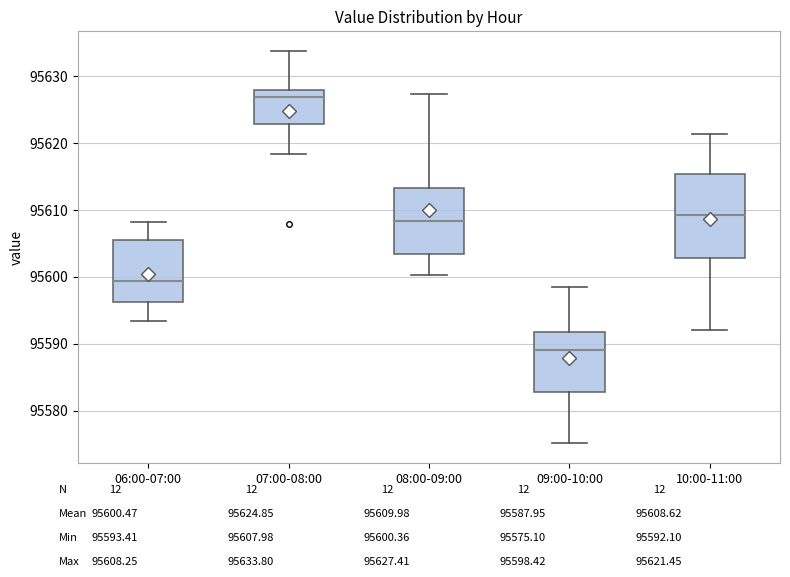

Reading left to right, read every box against the y-axis: the position of its median line, the range the box covers, and the ends of its whiskers. The values are not printed on the chart, so give them approximately, as read against the axis.

06:00-07:00: median 95599, box 95596 to 95606, whiskers 95593 to 95608
07:00-08:00: median 95627, box 95623 to 95628, whiskers 95618 to 95634
08:00-09:00: median 95608, box 95603 to 95613, whiskers 95600 to 95627
09:00-10:00: median 95589, box 95583 to 95592, whiskers 95575 to 95598
10:00-11:00: median 95609, box 95603 to 95615, whiskers 95592 to 95621